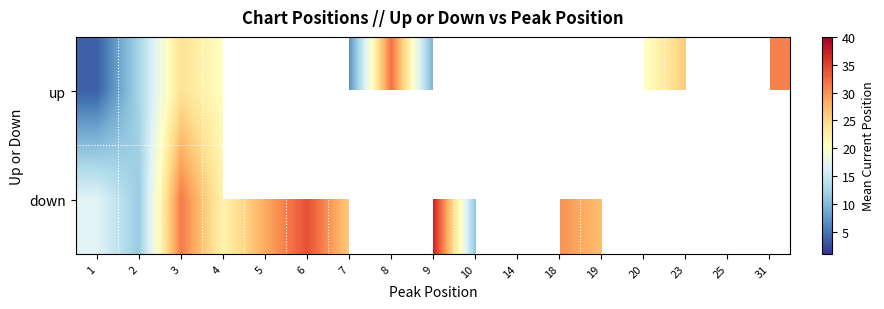

What is the minimum value for up?

3.6